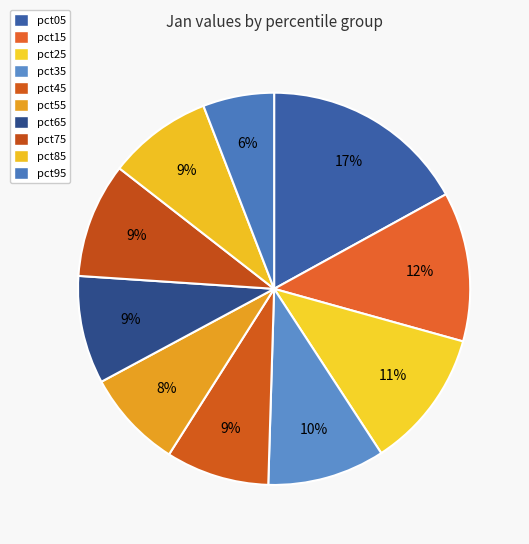

Does any single category account for the majority?

No